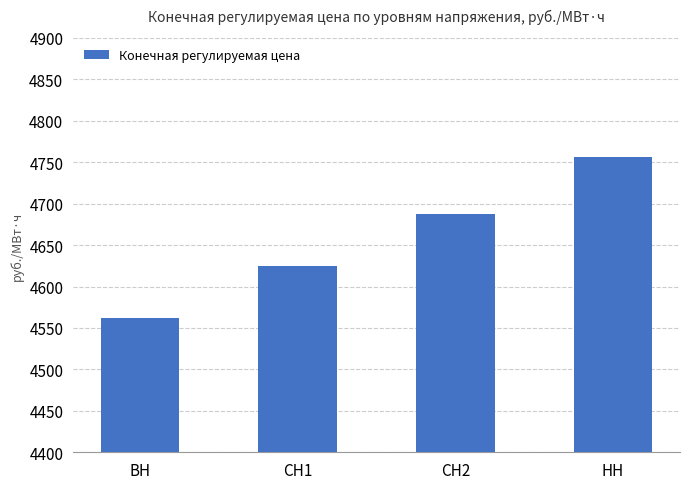

Reading left to right, list all the values displayed in this chart.

4561.8	4624.5	4687.8	4756.4